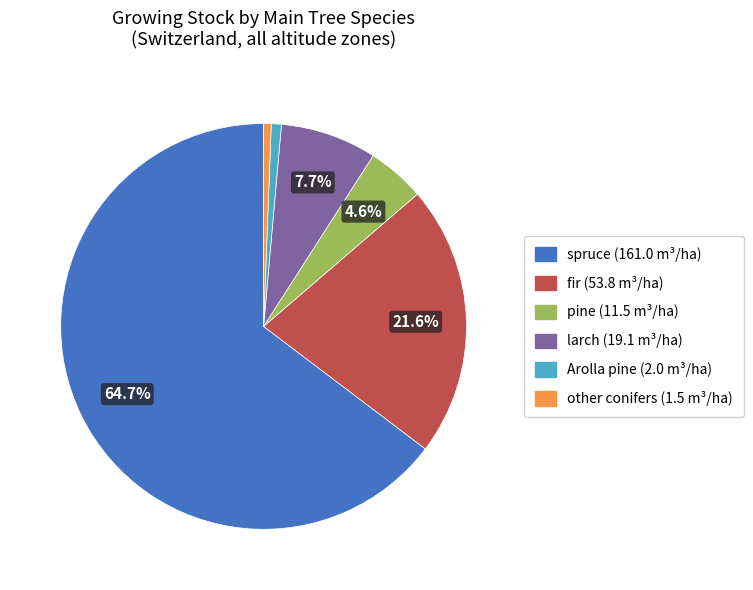

Is there a majority slice in this chart?

Yes